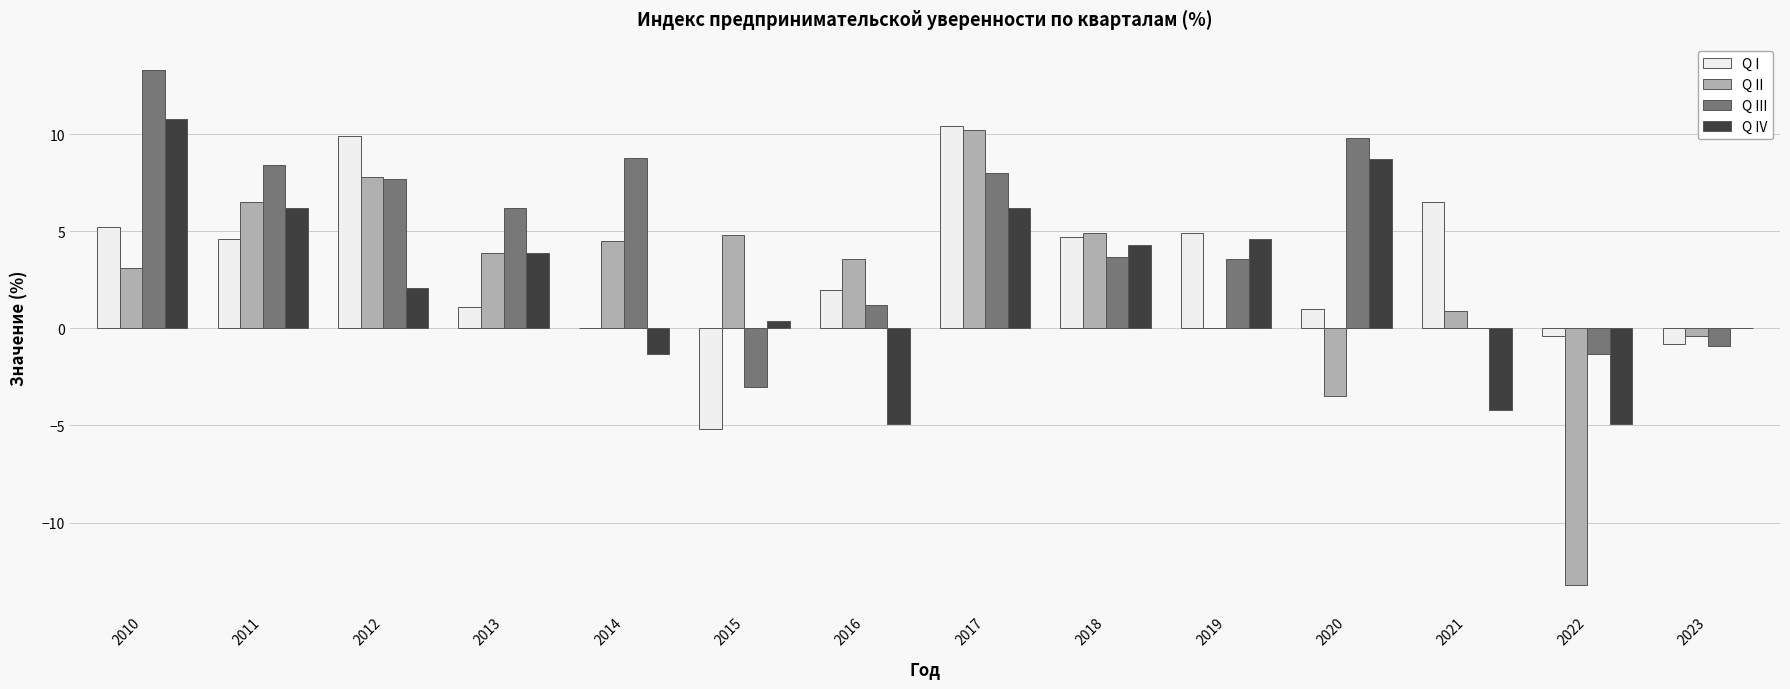

What is the spread (max minus min) of values at 2018?

1.2